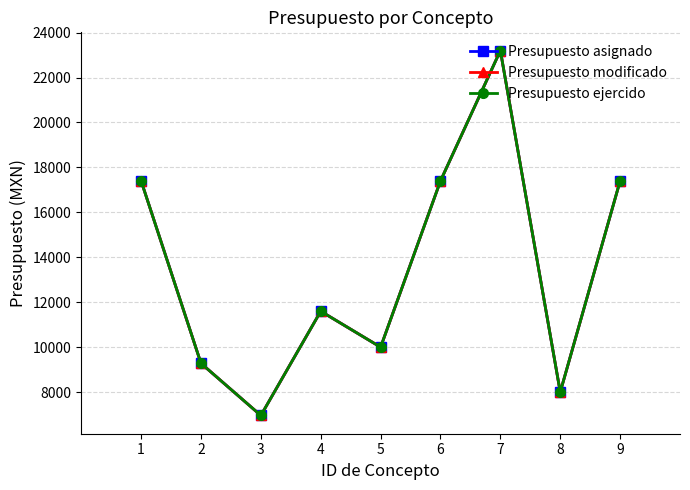

Is this an area chart (filled region under the line)?

No